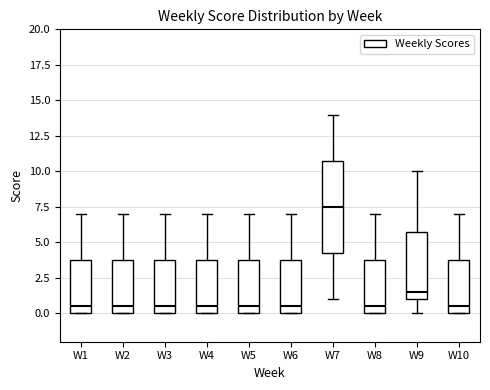

Reading left to right, transcribe this box plot: for each box, give where its median line is, the range the box spans, and where its two whiskers end, as read against the y-axis. The values are not printed on the chart, so give them approximately, as read against the axis.

W1: median 0.5, box 0.0 to 4.0, whiskers 0.0 to 7.0
W2: median 0.5, box 0.0 to 4.0, whiskers 0.0 to 7.0
W3: median 0.5, box 0.0 to 4.0, whiskers 0.0 to 7.0
W4: median 0.5, box 0.0 to 4.0, whiskers 0.0 to 7.0
W5: median 0.5, box 0.0 to 4.0, whiskers 0.0 to 7.0
W6: median 0.5, box 0.0 to 4.0, whiskers 0.0 to 7.0
W7: median 7.5, box 4.5 to 11.0, whiskers 1.0 to 14.0
W8: median 0.5, box 0.0 to 4.0, whiskers 0.0 to 7.0
W9: median 1.5, box 1.0 to 6.0, whiskers 0.0 to 10.0
W10: median 0.5, box 0.0 to 4.0, whiskers 0.0 to 7.0